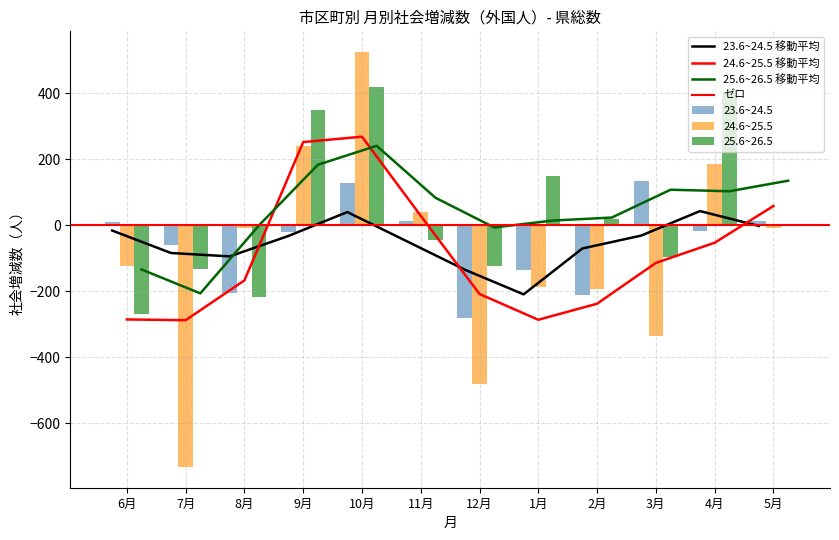

Reading left to right, list all the values displayed in this chart.

23.6~24.5: 6月=11	7月=-58	8月=-204	9月=-20	10月=128	11月=13	12月=-282	1月=-134	2月=-211	3月=135	4月=-17	5月=12
24.6~25.5: 6月=-123	7月=-732	8月=-7	9月=239	10月=525	11月=42	12月=-480	1月=-186	2月=-192	3月=-334	4月=185	5月=-9
25.6~26.5: 6月=-270	7月=-131	8月=-217	9月=349	10月=419	11月=-45	12月=-123	1月=149	2月=18	3月=-96	4月=402	5月=4